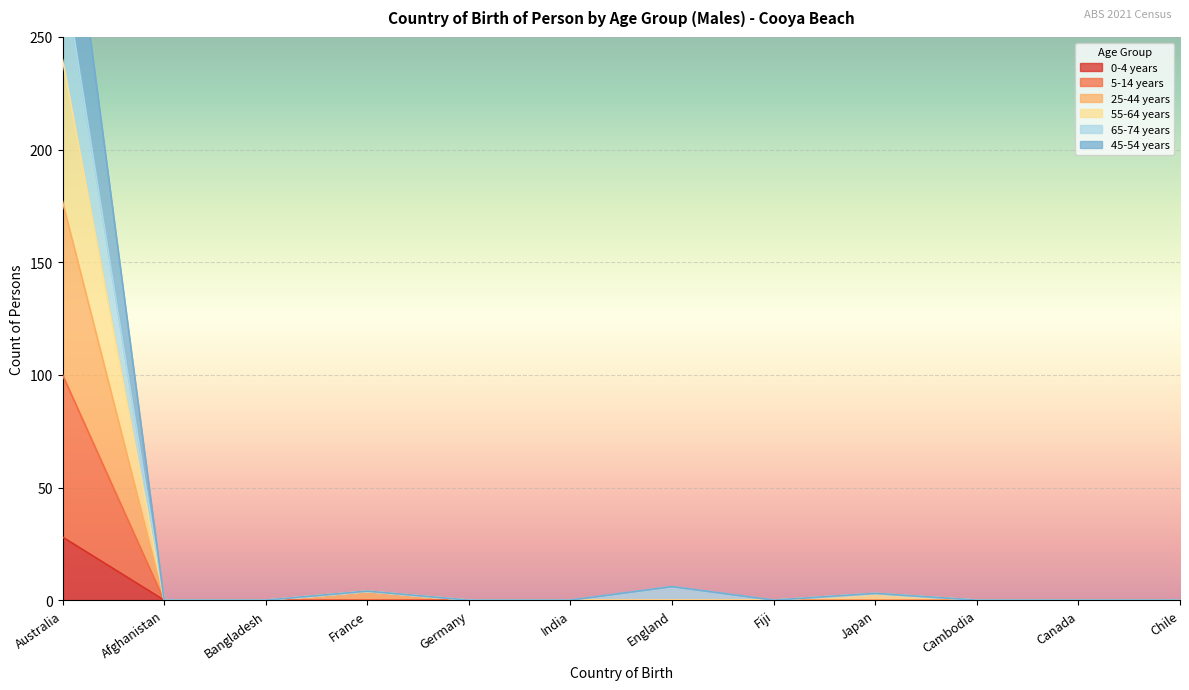

Rank the series by their maximum value, from highest to lowest.

45-54 years, 65-74 years, 55-64 years, 25-44 years, 5-14 years, 0-4 years